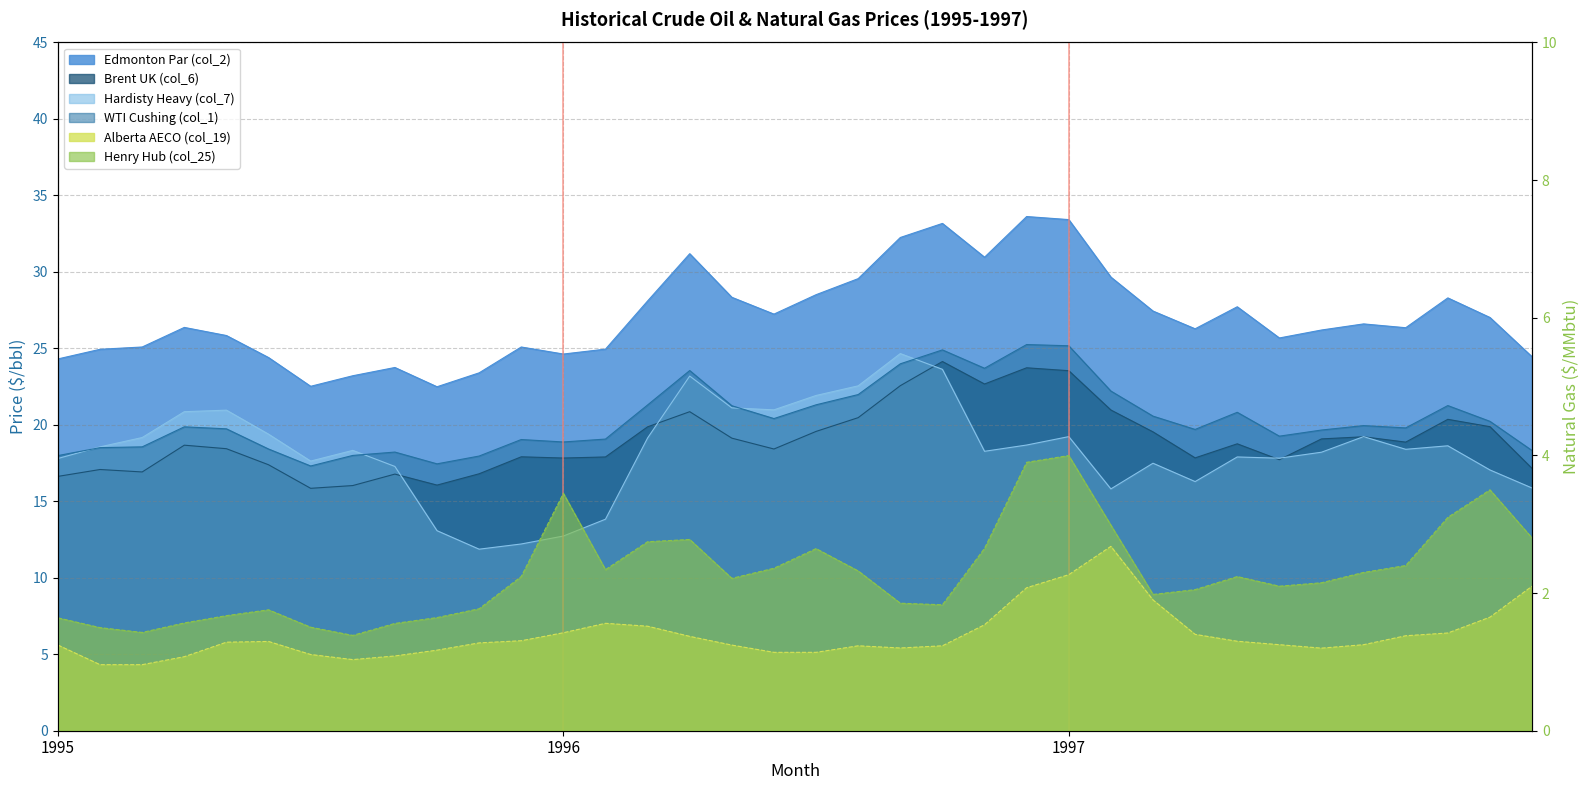

The value of Hardisty Heavy (col_7) at 1997-10 is 6.0. True or false?

False